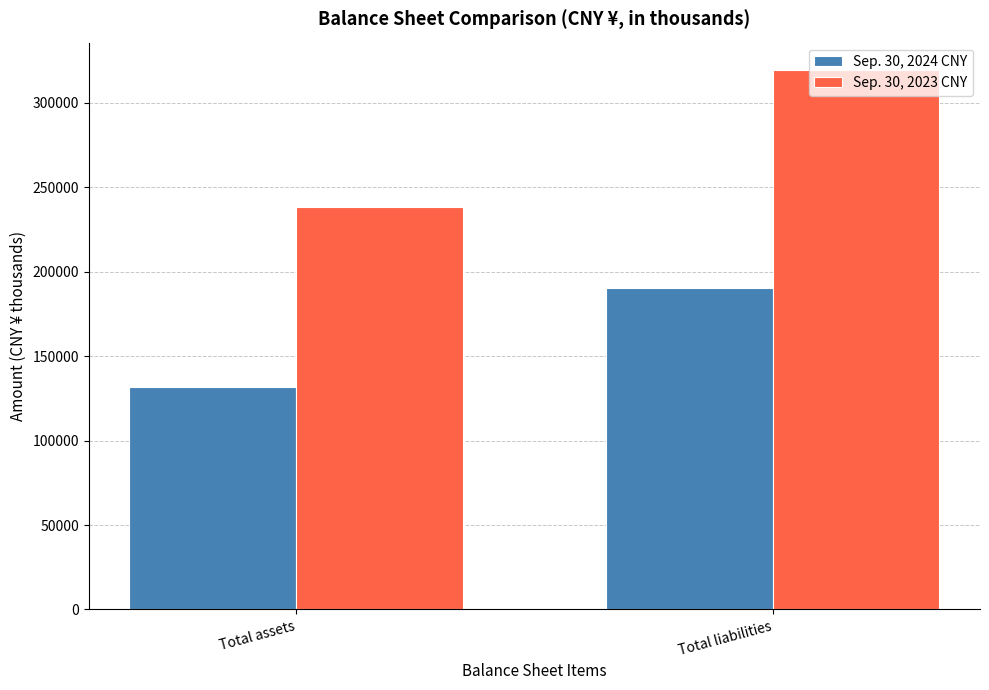

How many bars are there in total?

4